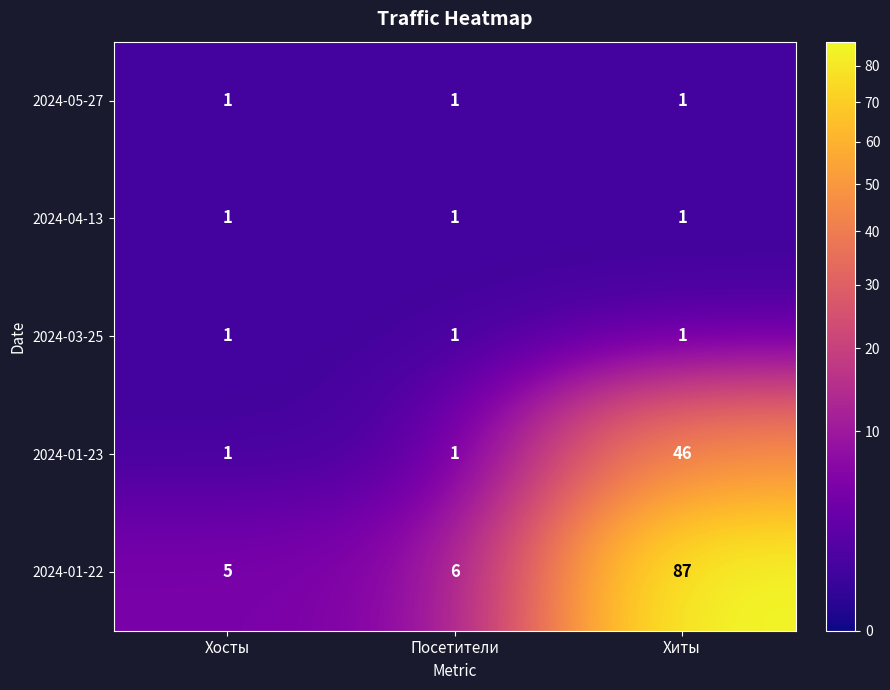

At which label is 2024-01-22 closest to 46?

Посетители